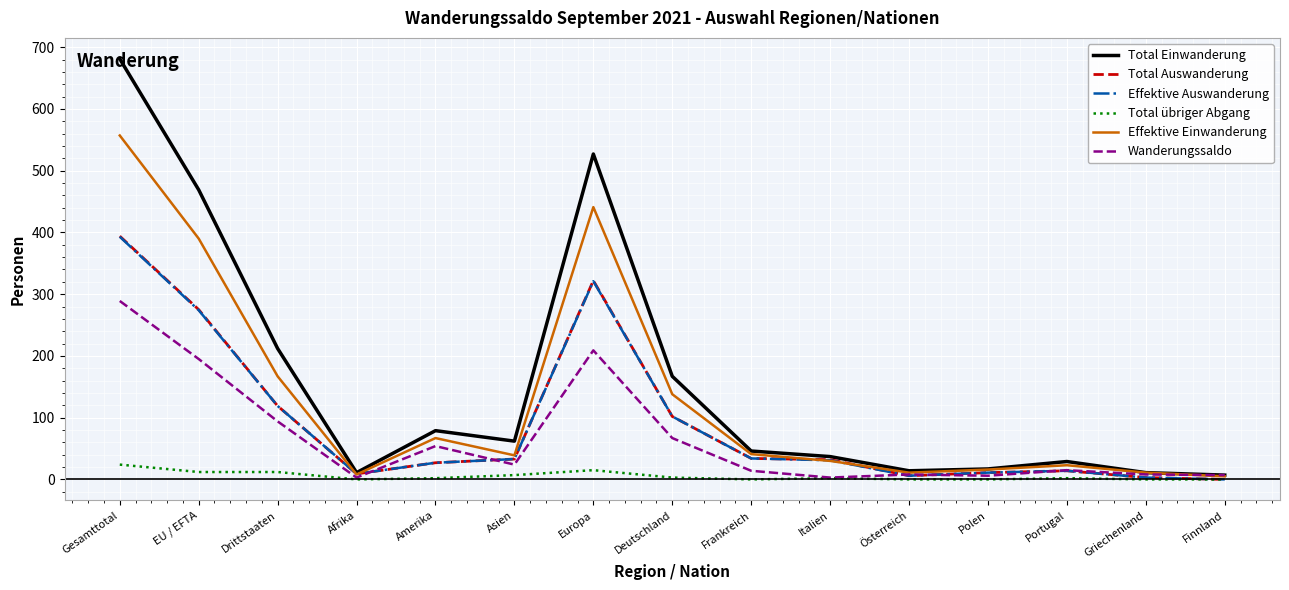

Is the value of Total Einwanderung at Asien greater than the value of Effektive Auswanderung at Finnland?

Yes